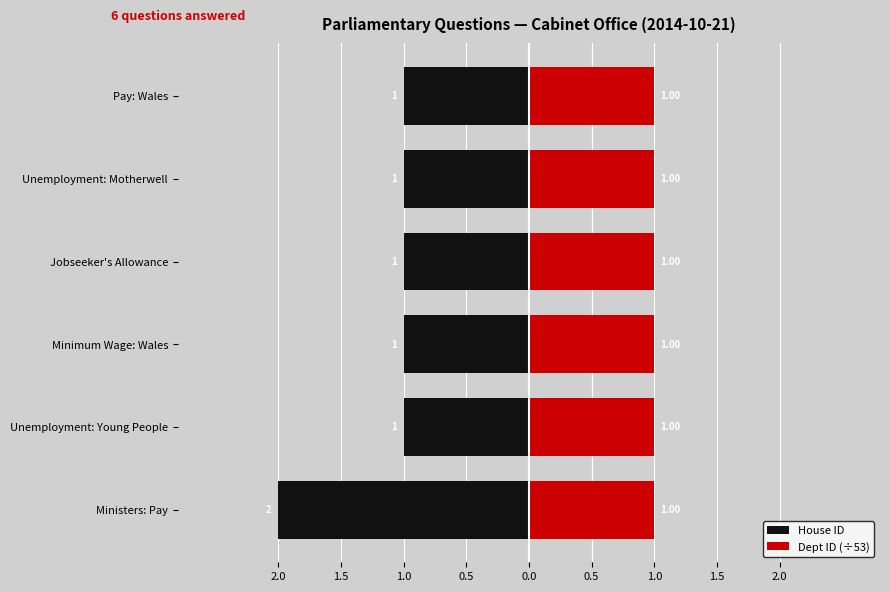

How many groups of bars are there?

6